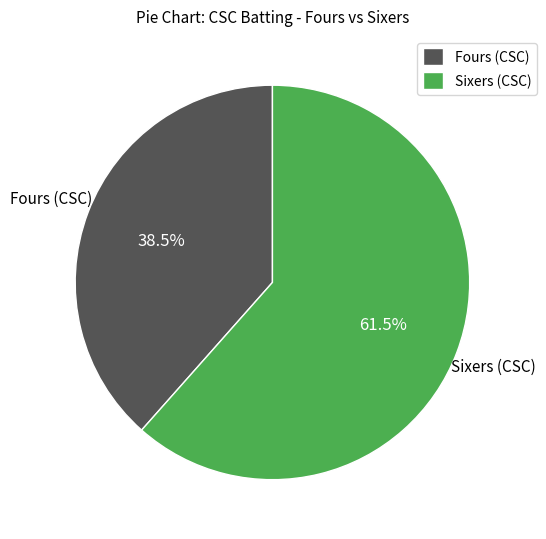

Which slice is the smallest?

Fours (CSC)